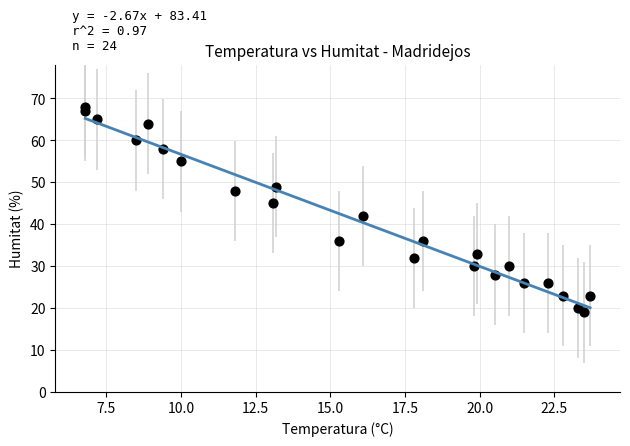

What Y value in the scatter plot is closest to 43?

42